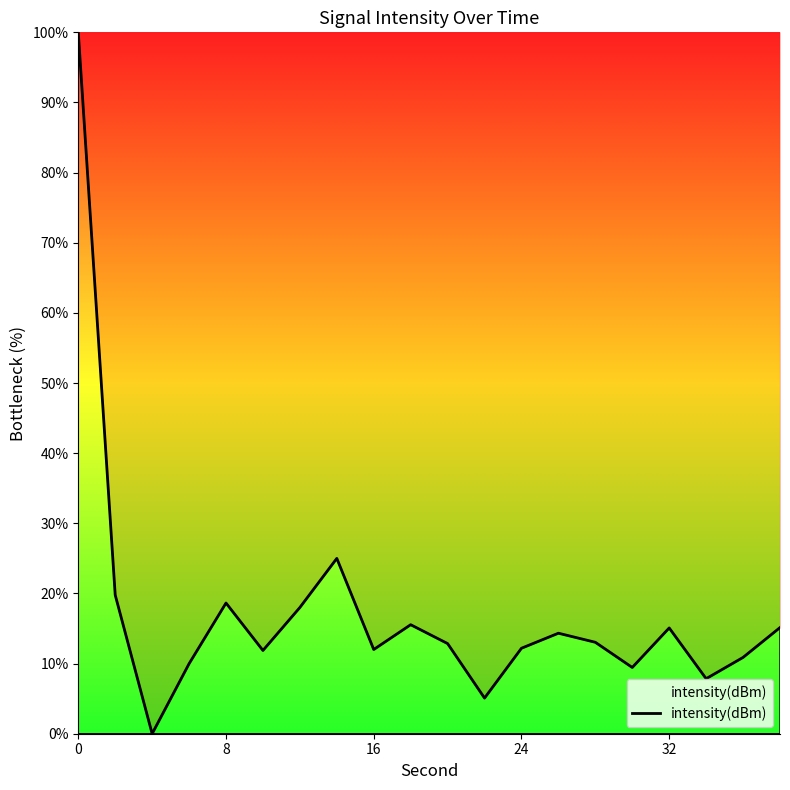

What is the greatest value displayed?

100.0